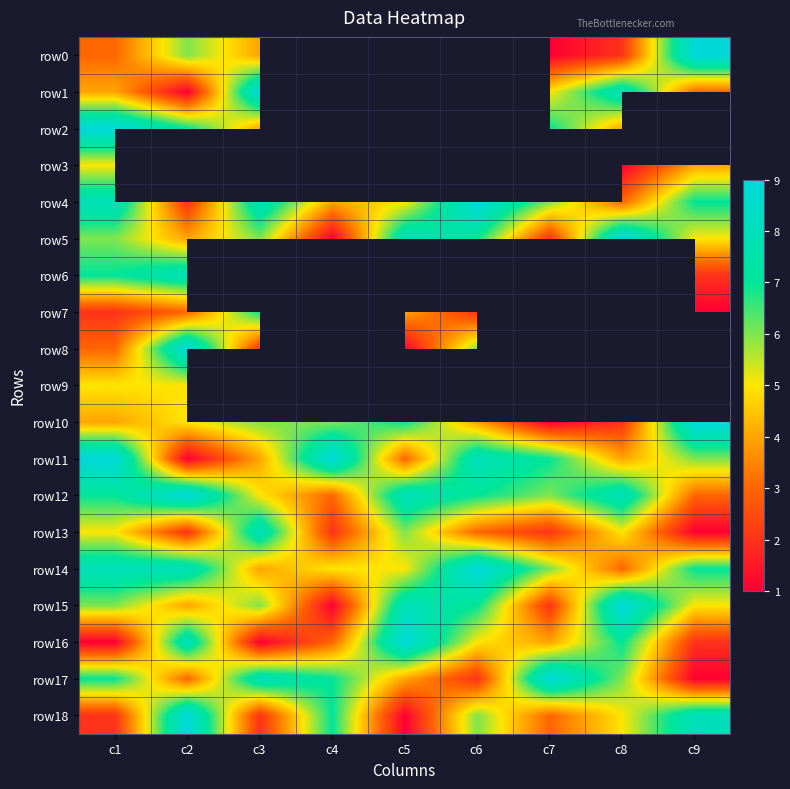

Between c7 and c9, which series saw the biggest shift?

row0